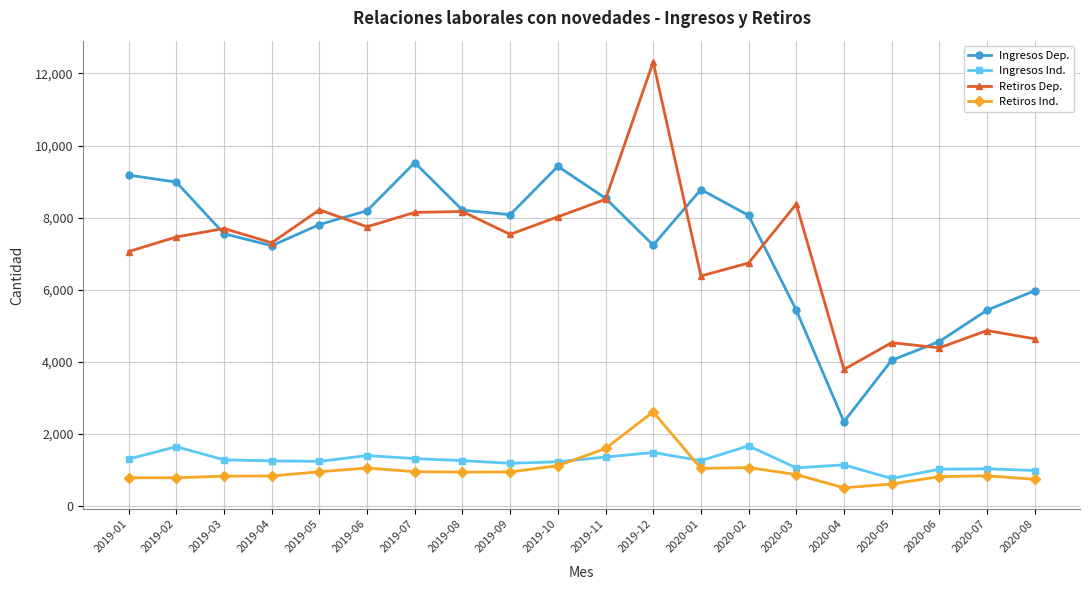

True or false: Retiros Ind. and Retiros Dep. intersect in this chart.

False